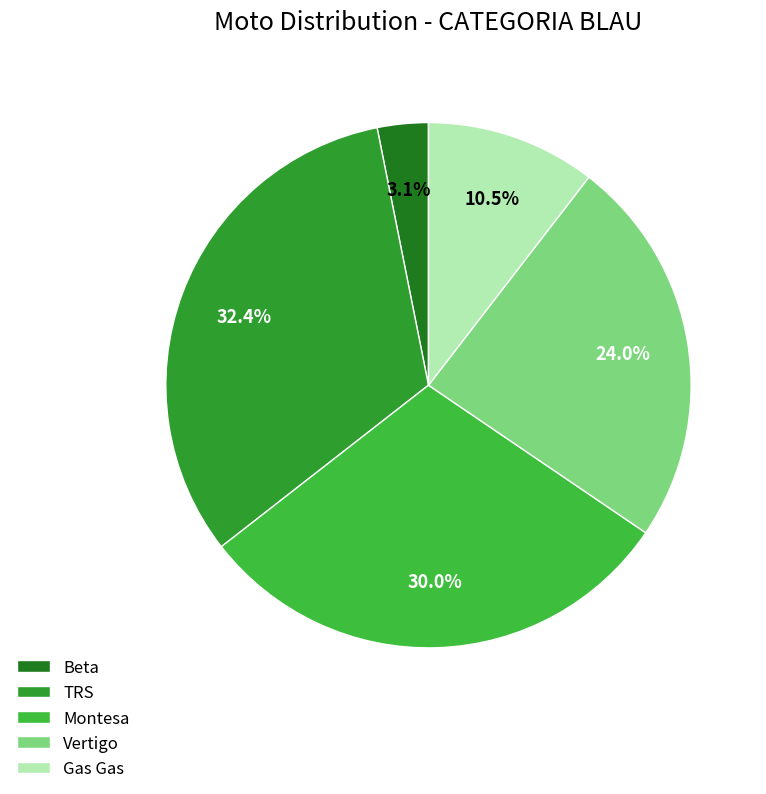

Does Montesa account for over 50% of the chart?

No